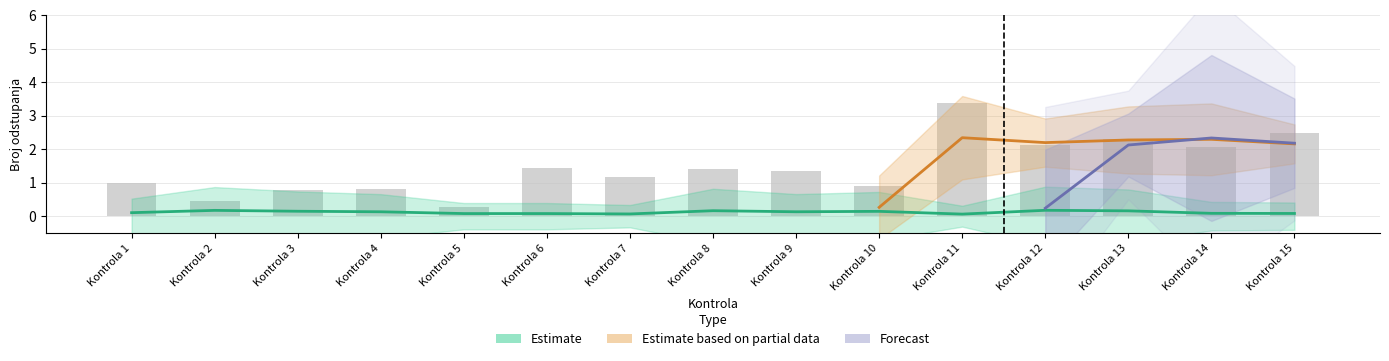

What is the total value across all series at Kontrola 15?

4